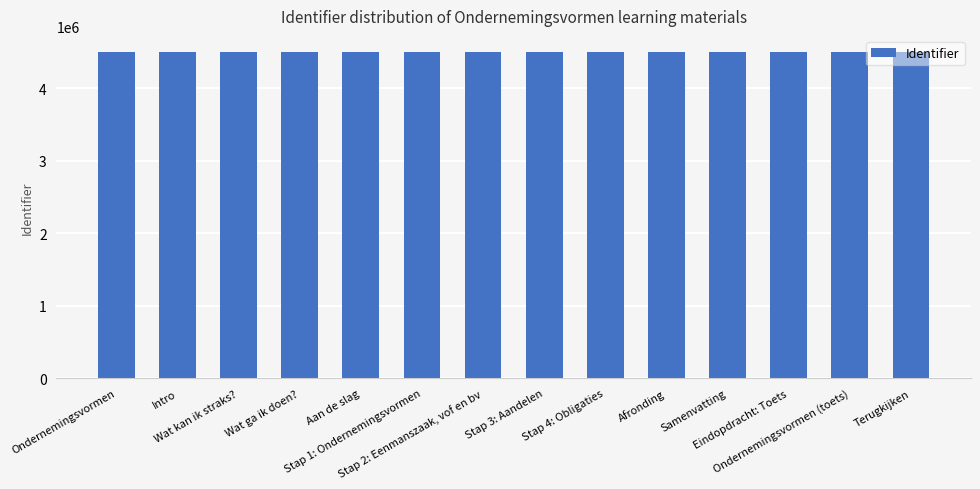

What is the label of the 2nd bar from the left?

Intro